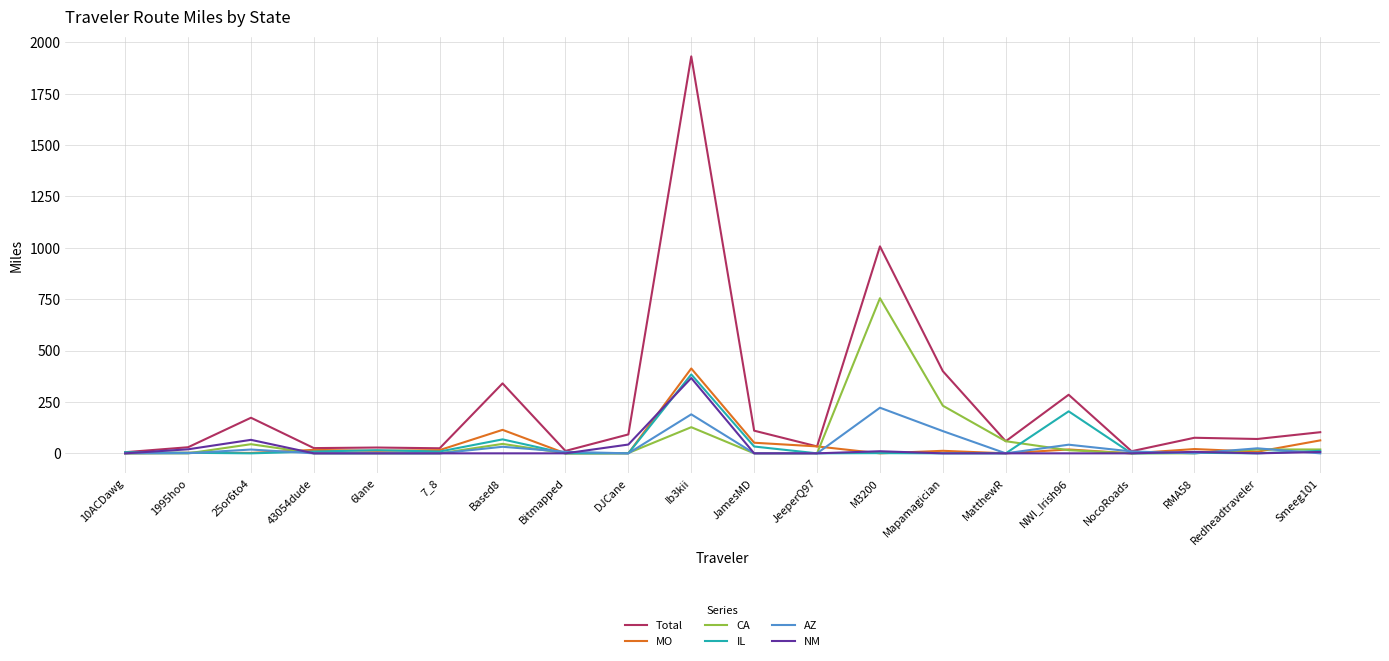

Which series has the largest total across all categories?

Total